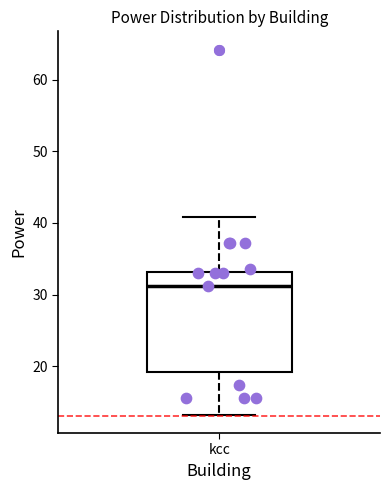

Read this box plot against the y-axis: the position of the median line, the range covered by the box, and the ends of both whiskers. The values are not printed on the chart, so give them approximately, as read against the axis.

median 31, box 19 to 33, whiskers 13 to 41